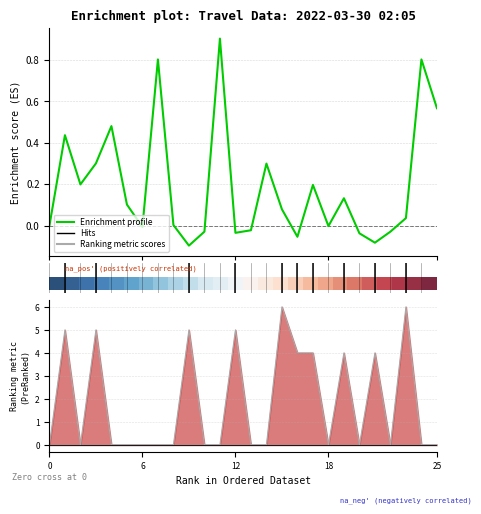

At how many categories does at least one series exceed 1?

10